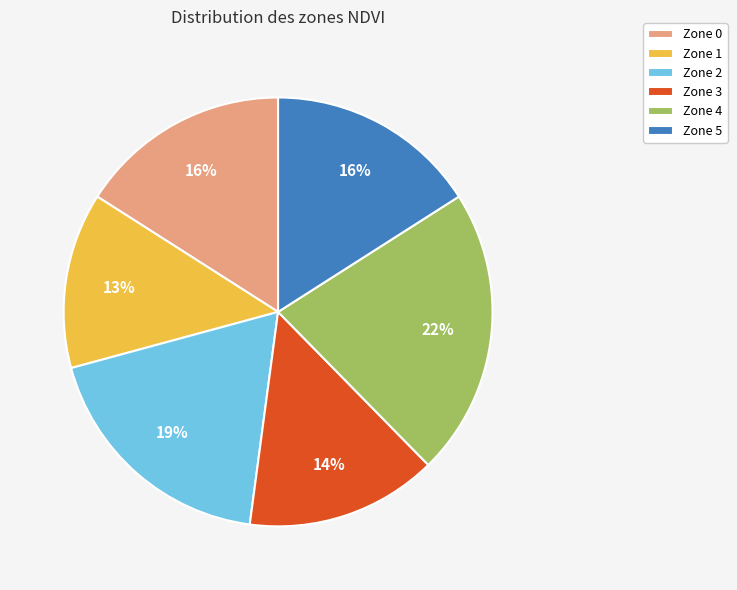

Does Zone 0 account for over 50% of the chart?

No